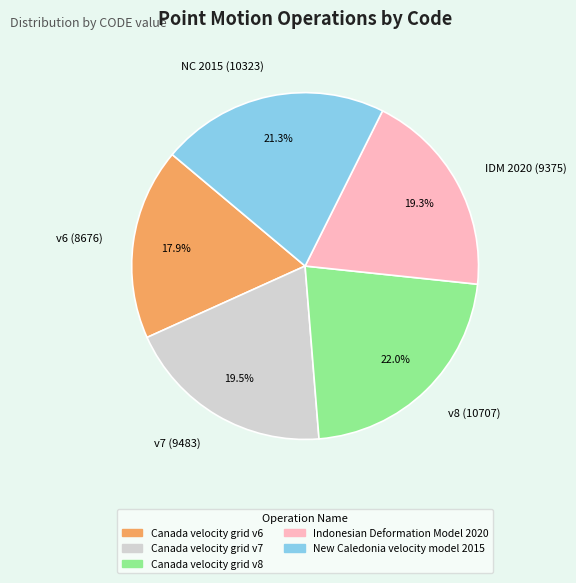

Between v6 (8676) and NC 2015 (10323), which is larger?

NC 2015 (10323)